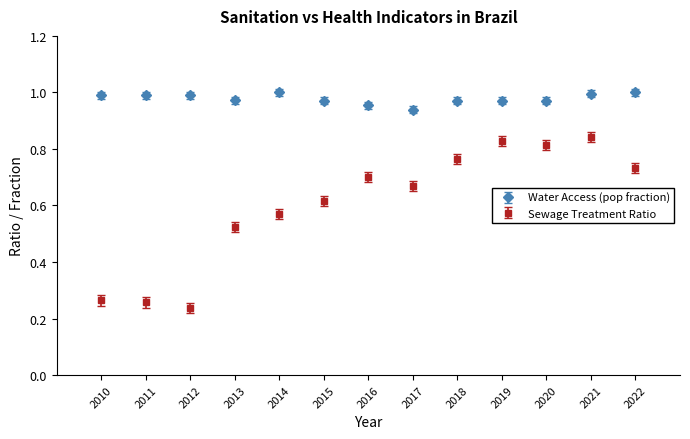

Which series has the largest range (max minus min)?

Sewage Treatment Ratio